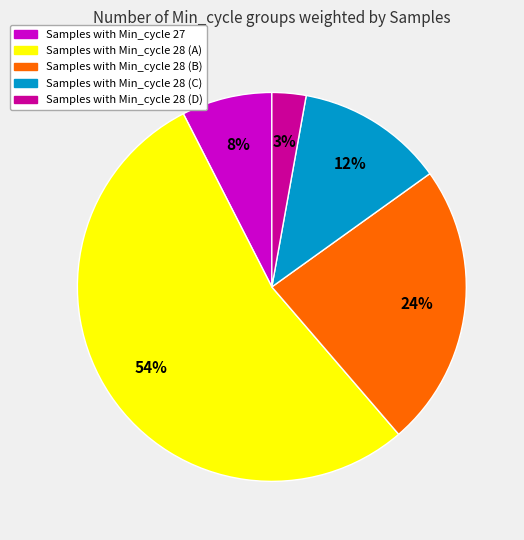

Does any single category account for the majority?

Yes